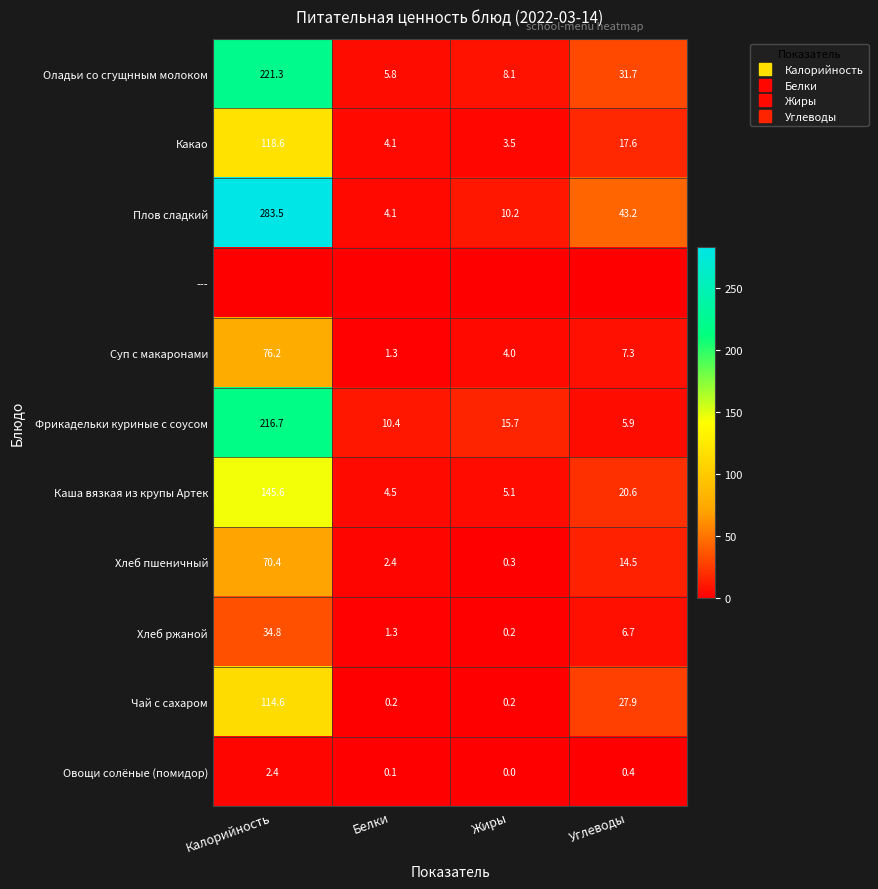

List the series in order of their peak value, lowest first.

---, Овощи солёные (помидор), Хлеб ржаной, Хлеб пшеничный, Суп с макаронами, Чай с сахаром, Какао, Каша вязкая из крупы Артек, Фрикадельки куриные с соусом, Оладьи со сгущнным молоком, Плов сладкий